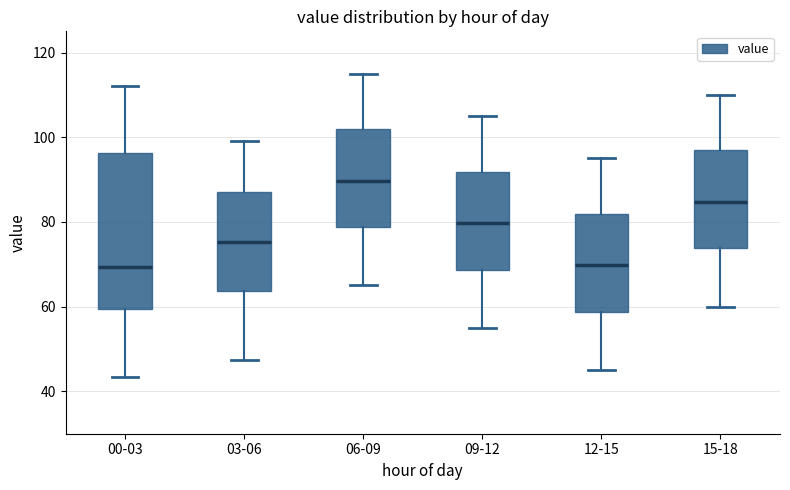

Reading left to right, transcribe this box plot: for each box, give where its median line is, the range the box spans, and where its two whiskers end, as read against the y-axis. The values are not printed on the chart, so give them approximately, as read against the axis.

00-03: median 70, box 60 to 96, whiskers 44 to 112
03-06: median 76, box 64 to 88, whiskers 48 to 100
06-09: median 90, box 78 to 102, whiskers 66 to 116
09-12: median 80, box 68 to 92, whiskers 56 to 106
12-15: median 70, box 58 to 82, whiskers 46 to 96
15-18: median 84, box 74 to 96, whiskers 60 to 110